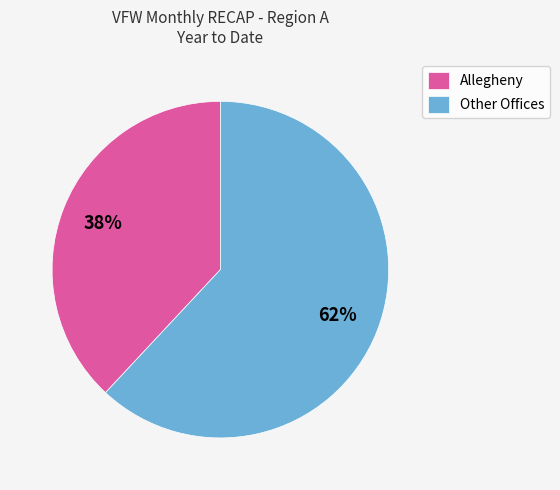

Rank the categories by value from lowest to highest.

Allegheny, Other Offices